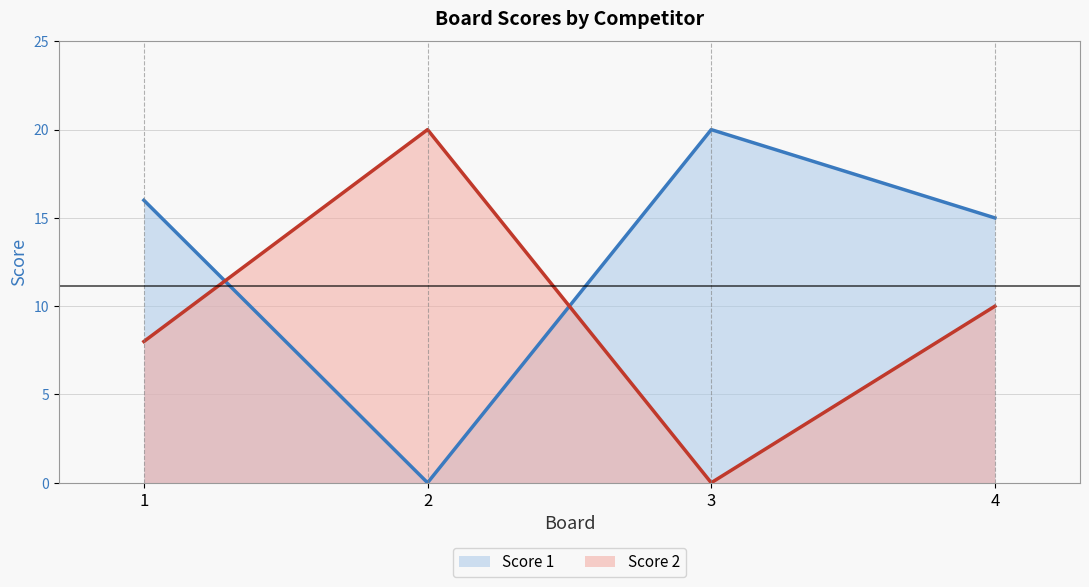

True or false: Score 1 has more than 2 points higher than both neighbors.

False